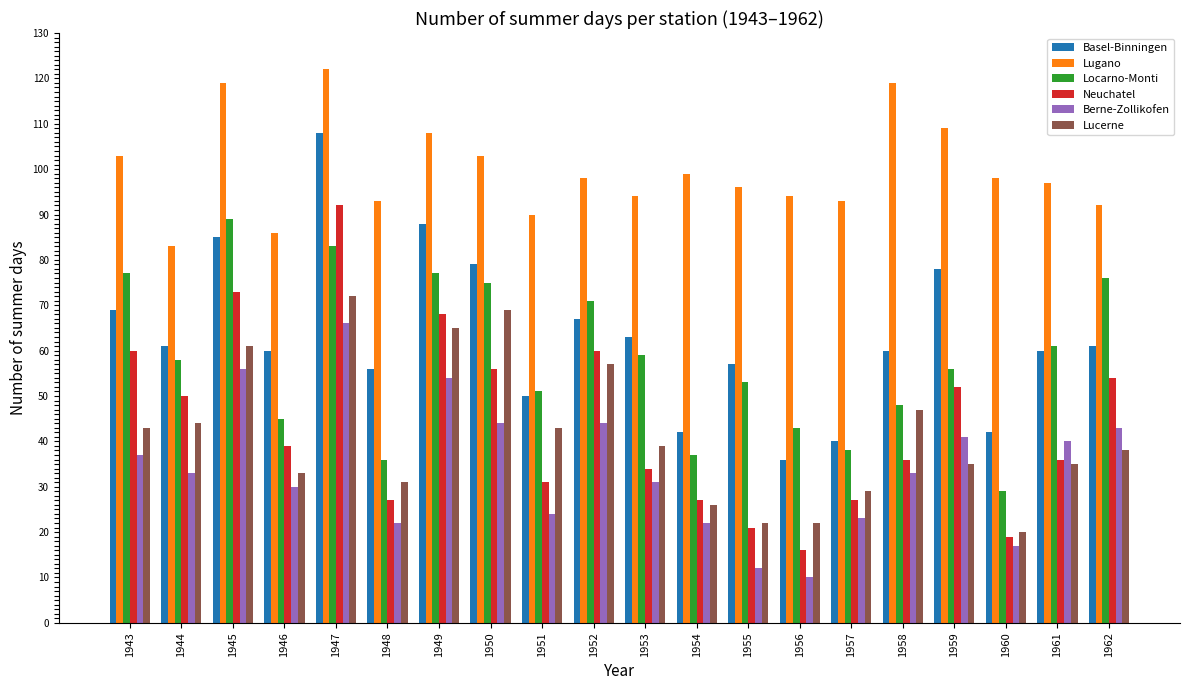

Where does the Lugano series first go above 98?

1943